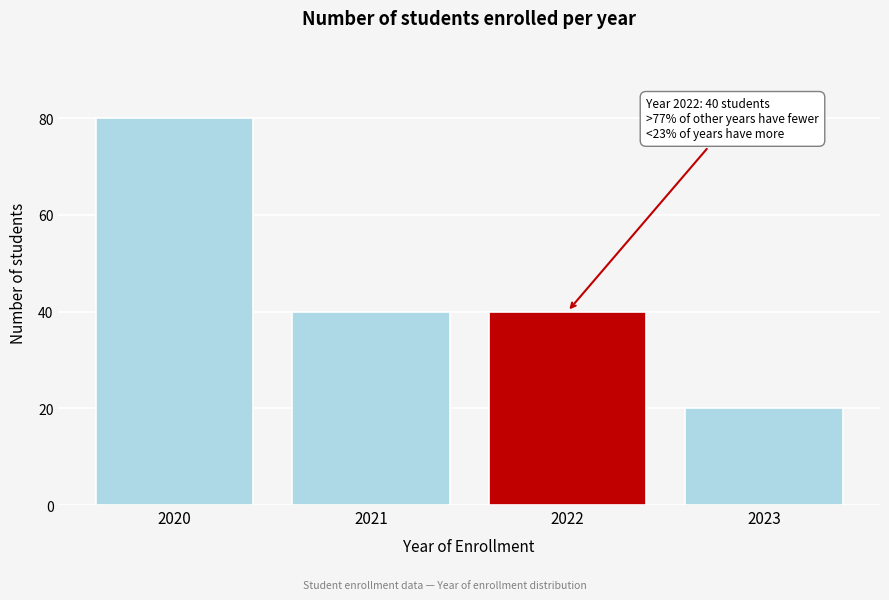

Reading left to right, extract all data points from this chart.

2020=80	2021=40	2022=40	2023=20